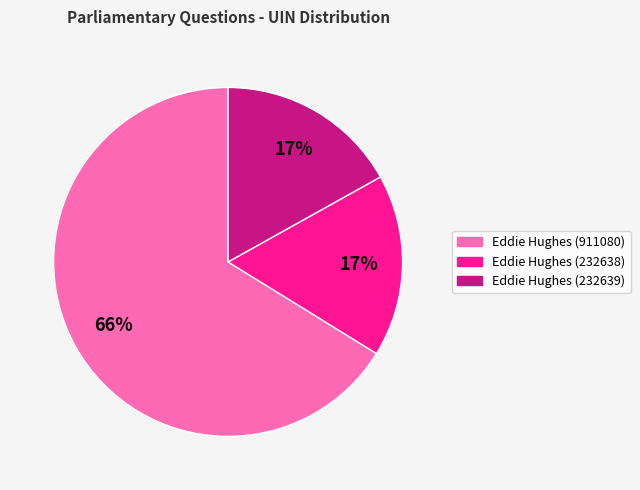

To the nearest percent, what is the difference between the Eddie Hughes (232639) and Eddie Hughes (911080) slice percentages?

49%